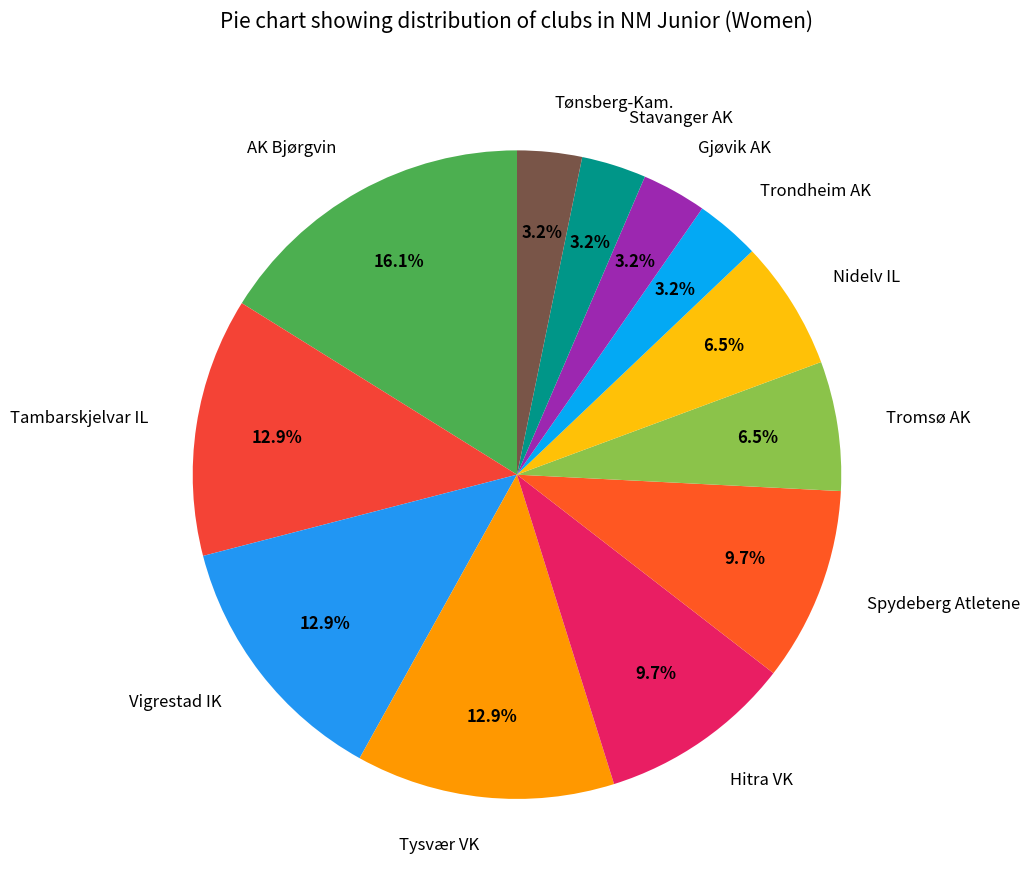

Is there a majority slice in this chart?

No